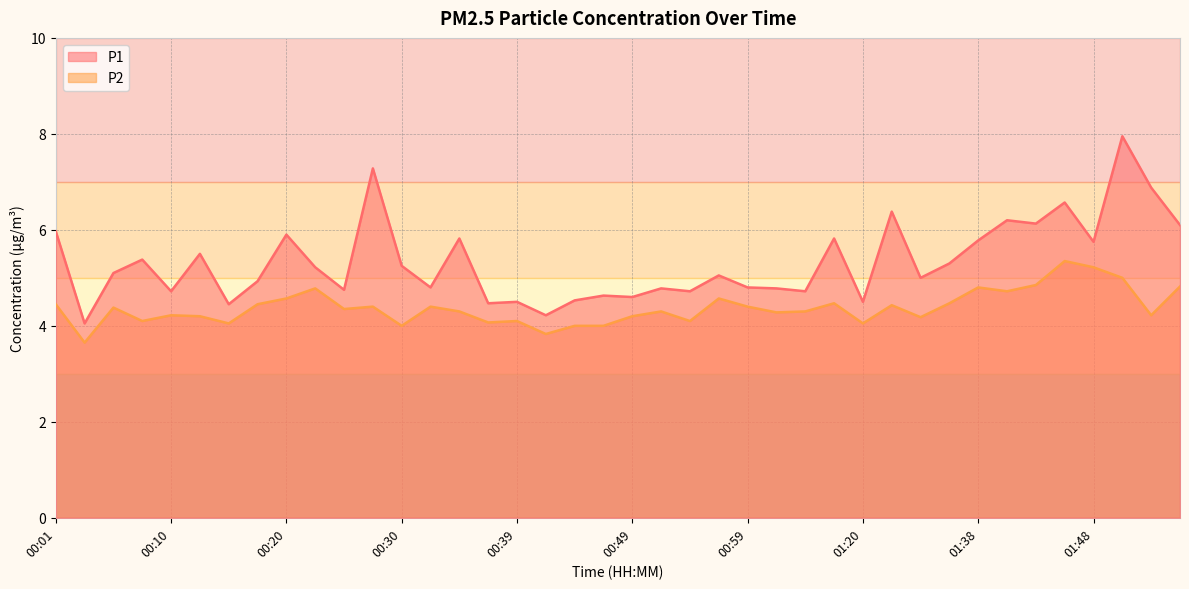

Which has a higher value, 01:48 or 00:08?

01:48